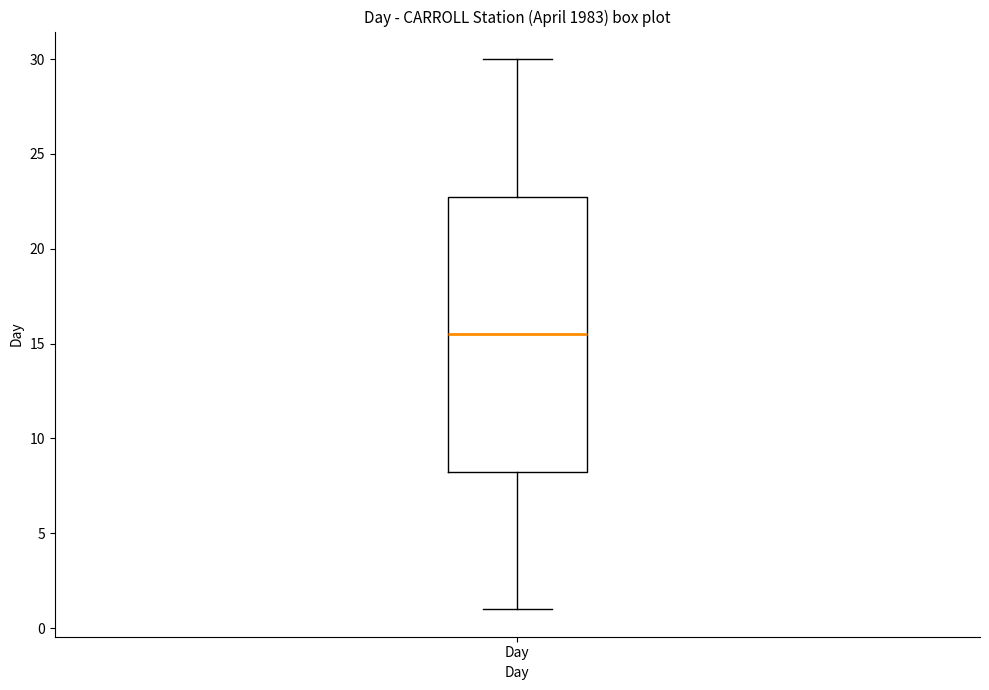

Read this box plot against the y-axis: the position of the median line, the range covered by the box, and the ends of both whiskers. The values are not printed on the chart, so give them approximately, as read against the axis.

median 15.5, box 8.5 to 23.0, whiskers 1.0 to 30.0